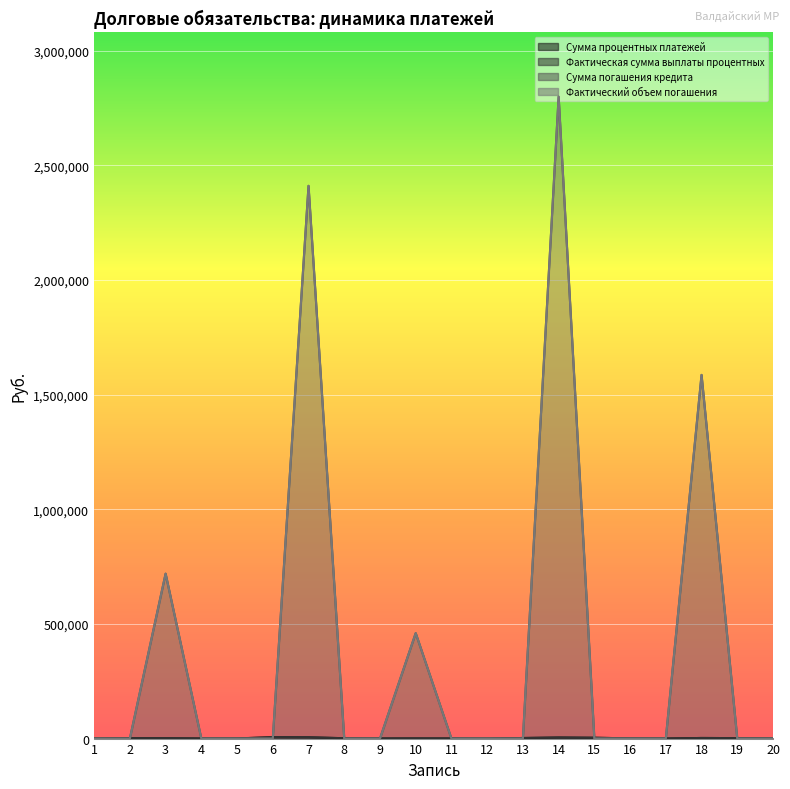

Is it true that Фактическая сумма выплаты процентных equals 1666.0 at 3?

True